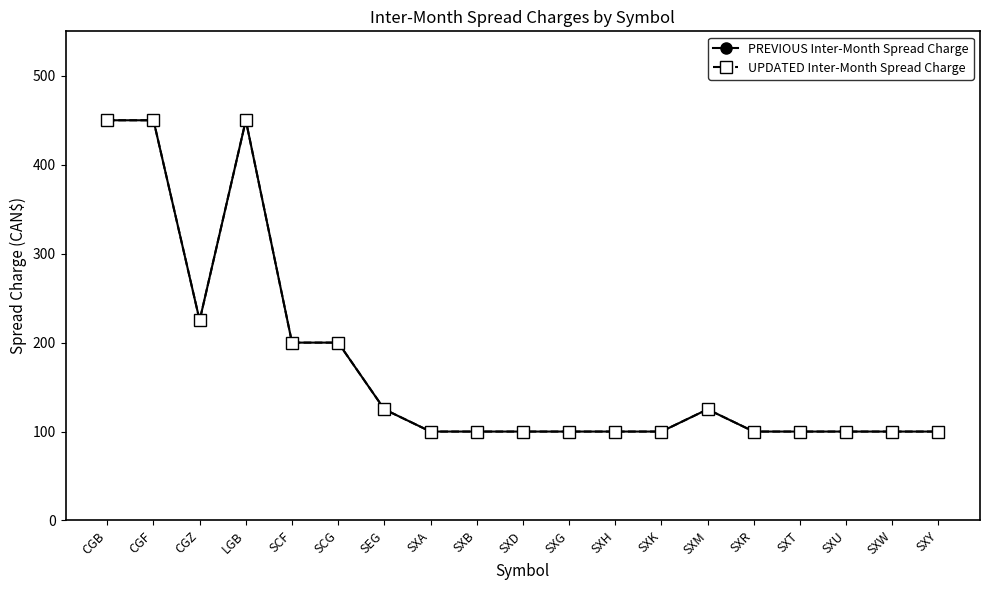

Reading left to right, extract all data points from this chart.

PREVIOUS Inter-Month Spread Charge: CGB=450	CGF=450	CGZ=225	LGB=450	SCF=200	SCG=200	SEG=125	SXA=100	SXB=100	SXD=100	SXG=100	SXH=100	SXK=100	SXM=125	SXR=100	SXT=100	SXU=100	SXW=100	SXY=100
UPDATED Inter-Month Spread Charge: CGB=450	CGF=450	CGZ=225	LGB=450	SCF=200	SCG=200	SEG=125	SXA=100	SXB=100	SXD=100	SXG=100	SXH=100	SXK=100	SXM=125	SXR=100	SXT=100	SXU=100	SXW=100	SXY=100